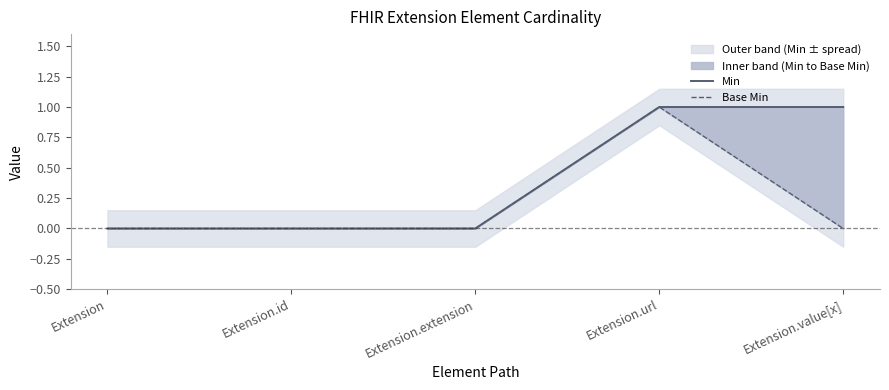

The value of Min at Extension is 0. True or false?

False